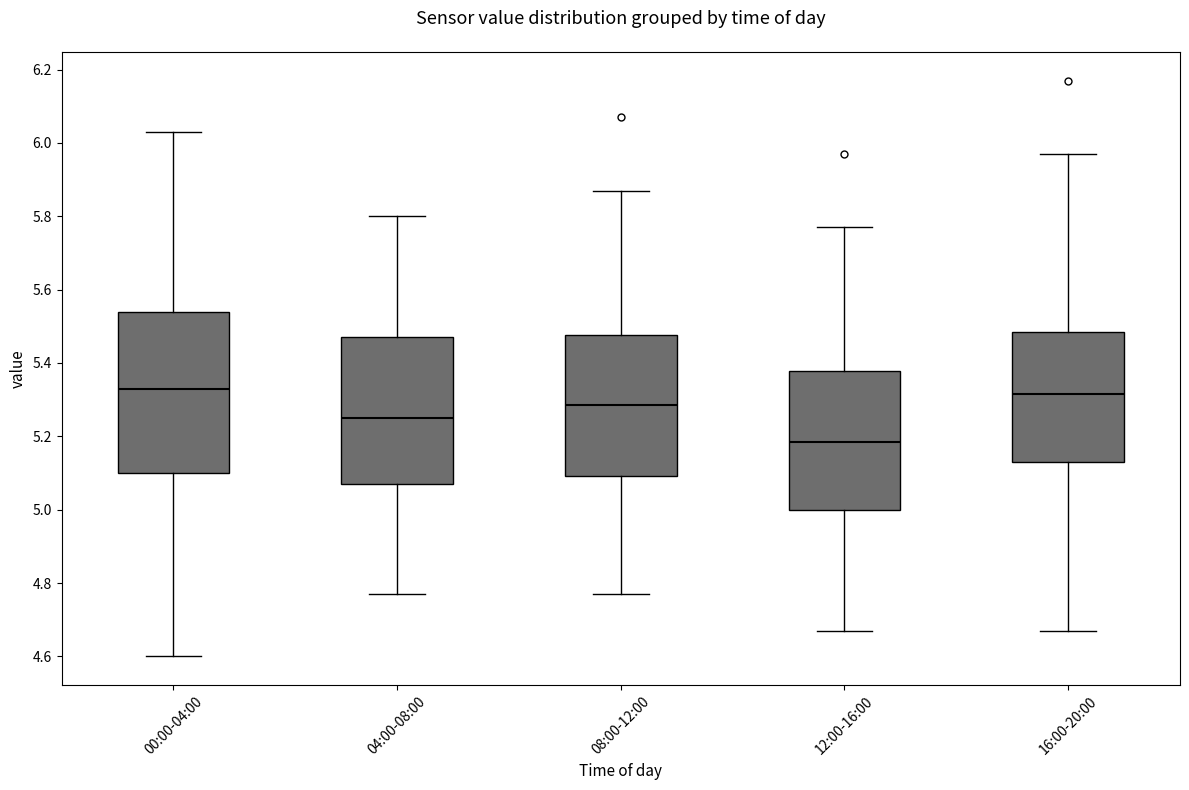

Reading left to right, transcribe this box plot: for each box, give where its median line is, the range the box spans, and where its two whiskers end, as read against the y-axis. The values are not printed on the chart, so give them approximately, as read against the axis.

00:00-04:00: median 5.34, box 5.10 to 5.54, whiskers 4.60 to 6.04
04:00-08:00: median 5.26, box 5.08 to 5.48, whiskers 4.78 to 5.80
08:00-12:00: median 5.28, box 5.10 to 5.48, whiskers 4.78 to 5.88
12:00-16:00: median 5.18, box 5.00 to 5.38, whiskers 4.68 to 5.78
16:00-20:00: median 5.32, box 5.14 to 5.48, whiskers 4.68 to 5.98